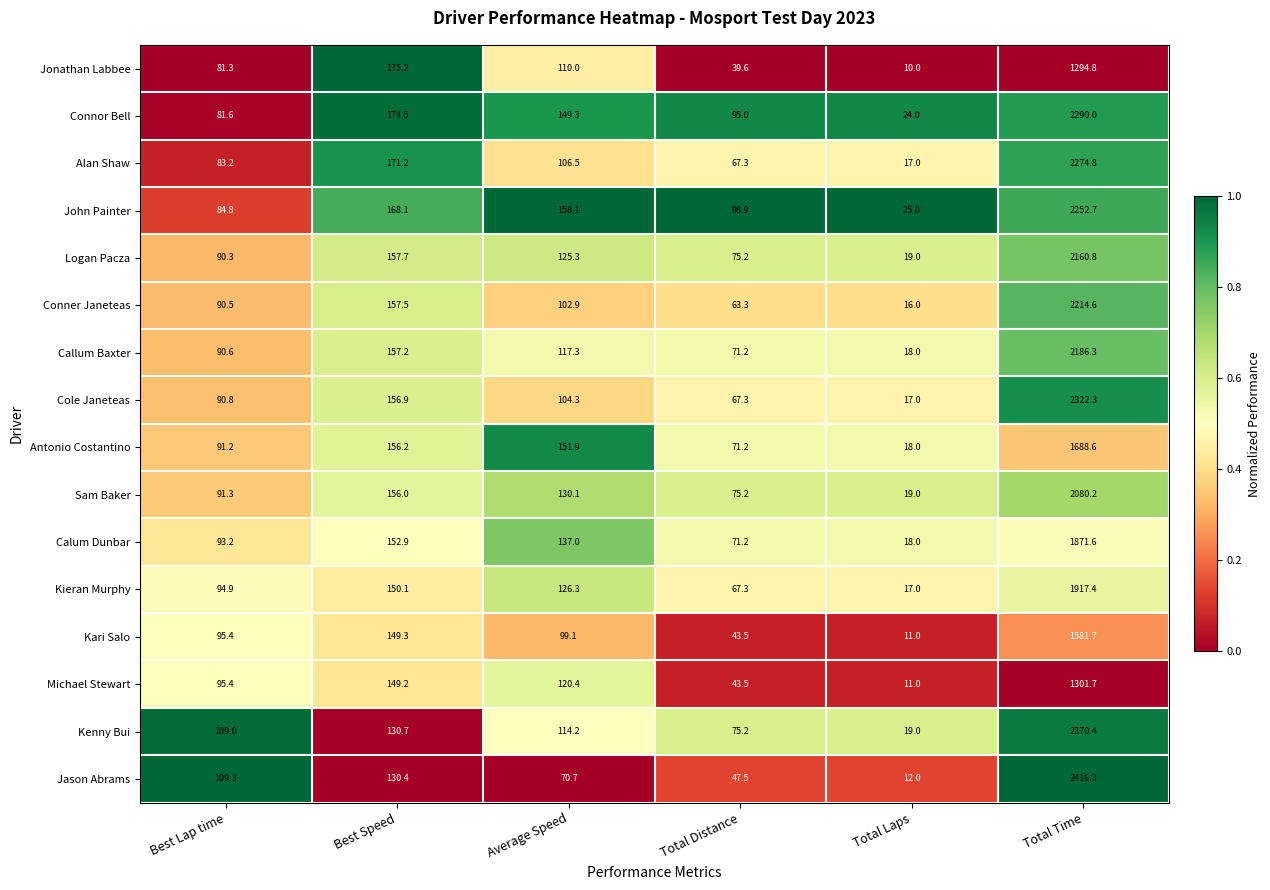

At which label does John Painter first exceed 158?

Best Speed